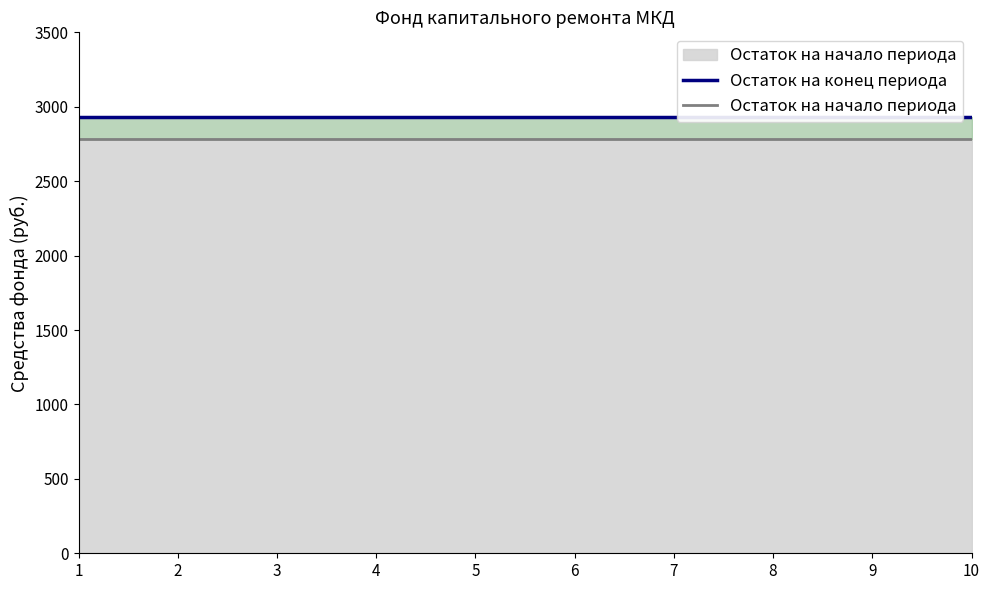

True or false: Остаток на конец периода has more than 0 interior local peaks.

False